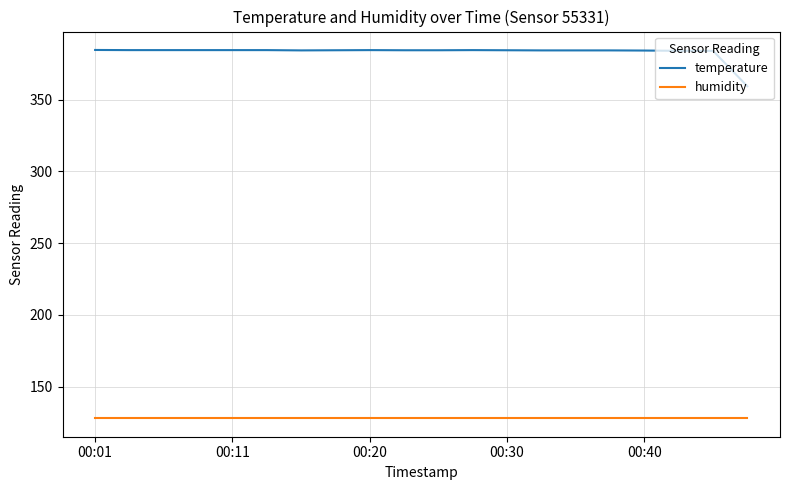

What is the lowest value of the humidity series?

128.0